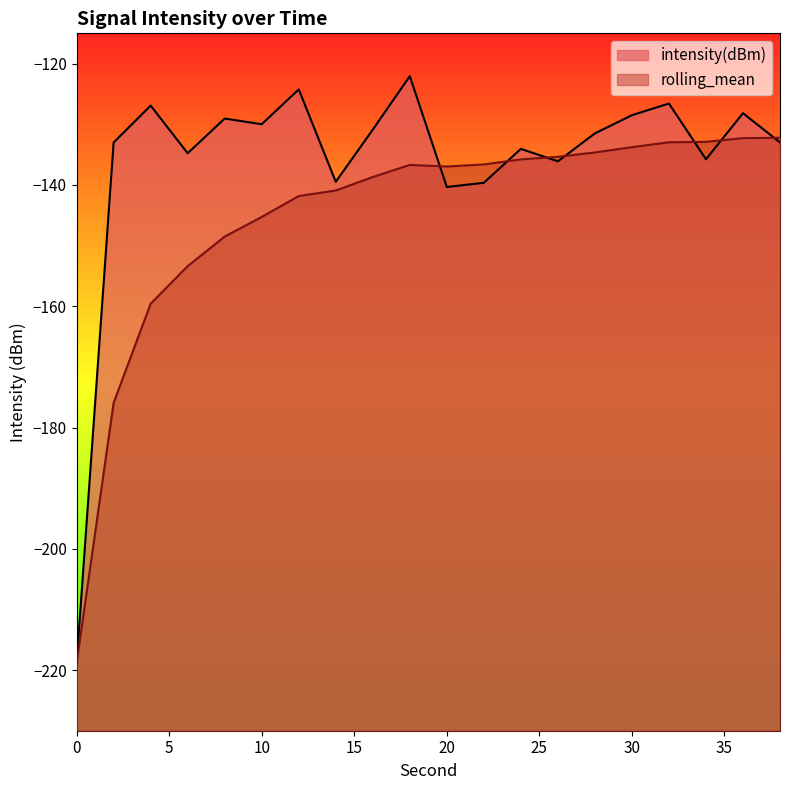

What is the average value of the rolling_mean series?

-145.2